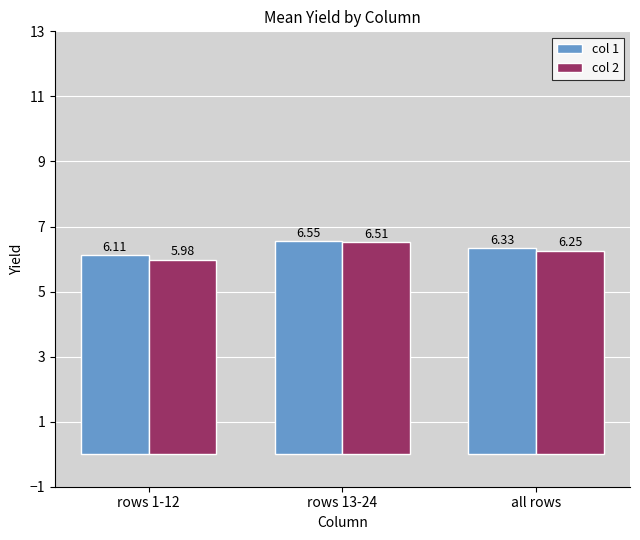

Which series has the widest spread of values?

col 2